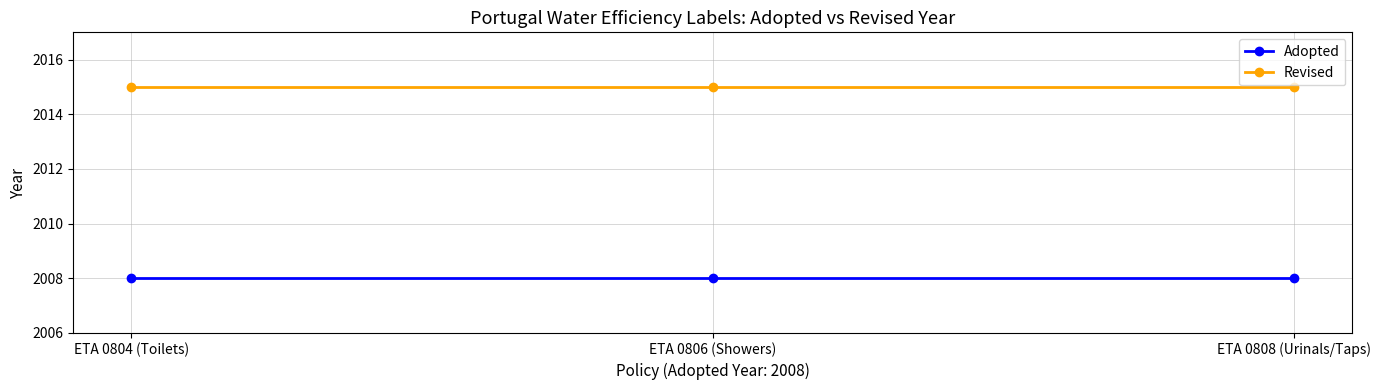

Count the number of data series in this chart.

2